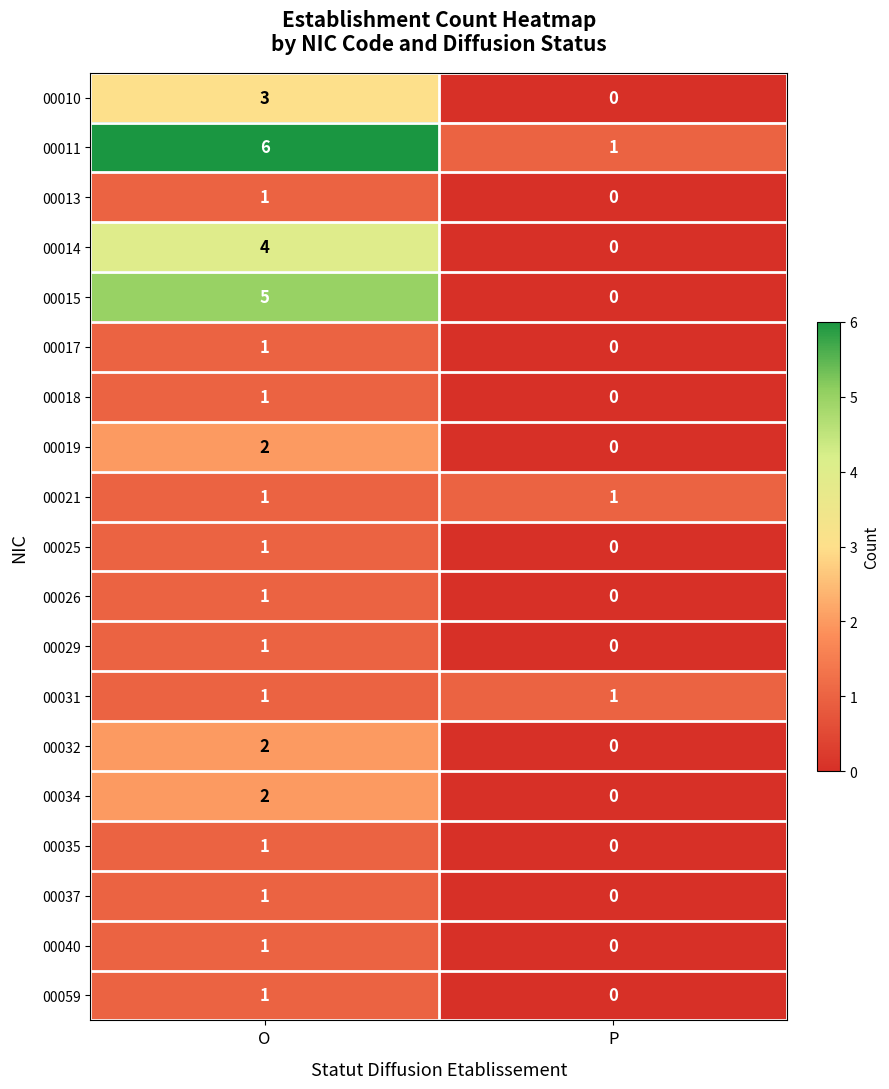

What is the spread (max minus min) of values at O?

5